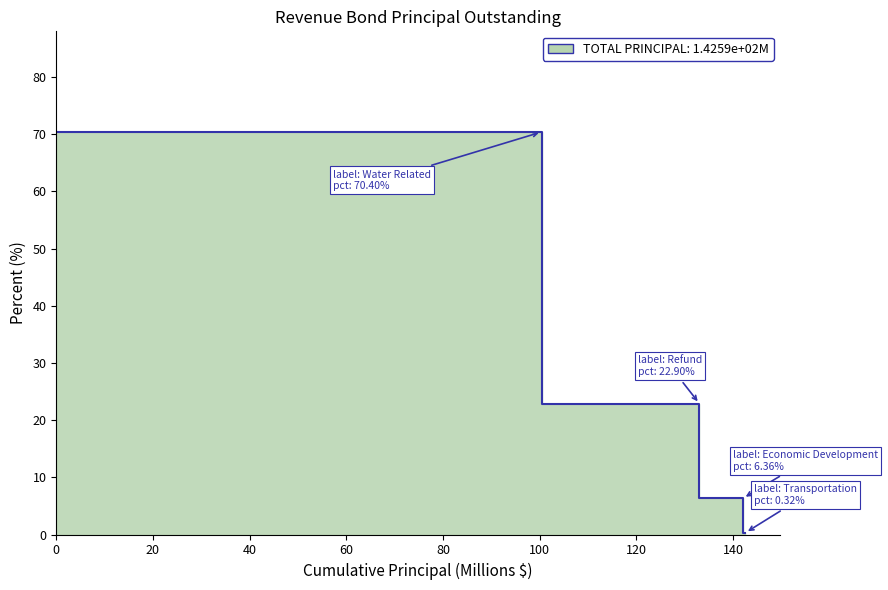

List the labels in order of value, largest first.

Water Related, Refund, Economic Development, Transportation